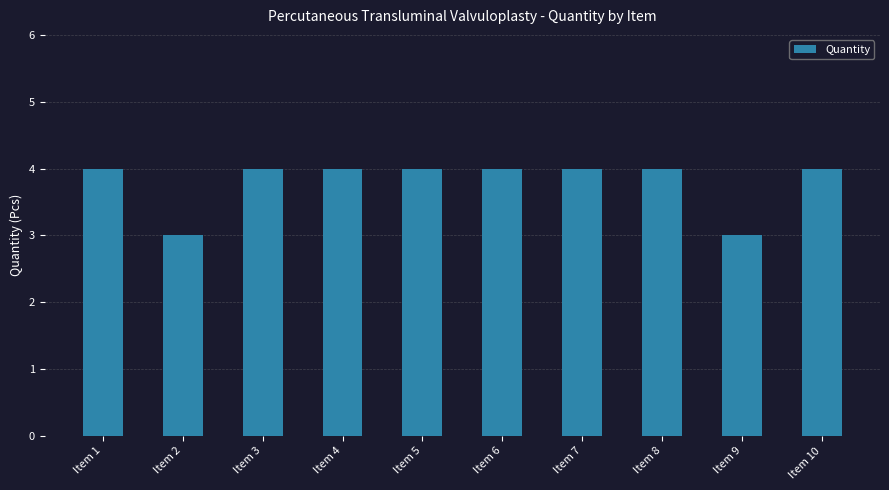

The value at Item 2 is 3. True or false?

True